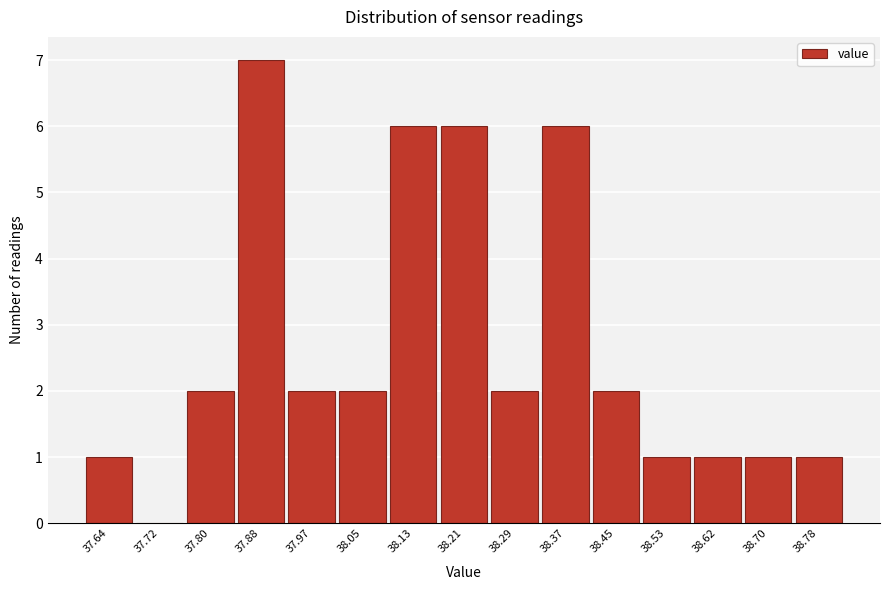

Reading left to right, what are all the values shown in this chart?

37.64=1	37.72=0	37.80=2	37.88=7	37.97=2	38.05=2	38.13=6	38.21=6	38.29=2	38.37=6	38.45=2	38.53=1	38.62=1	38.70=1	38.78=1